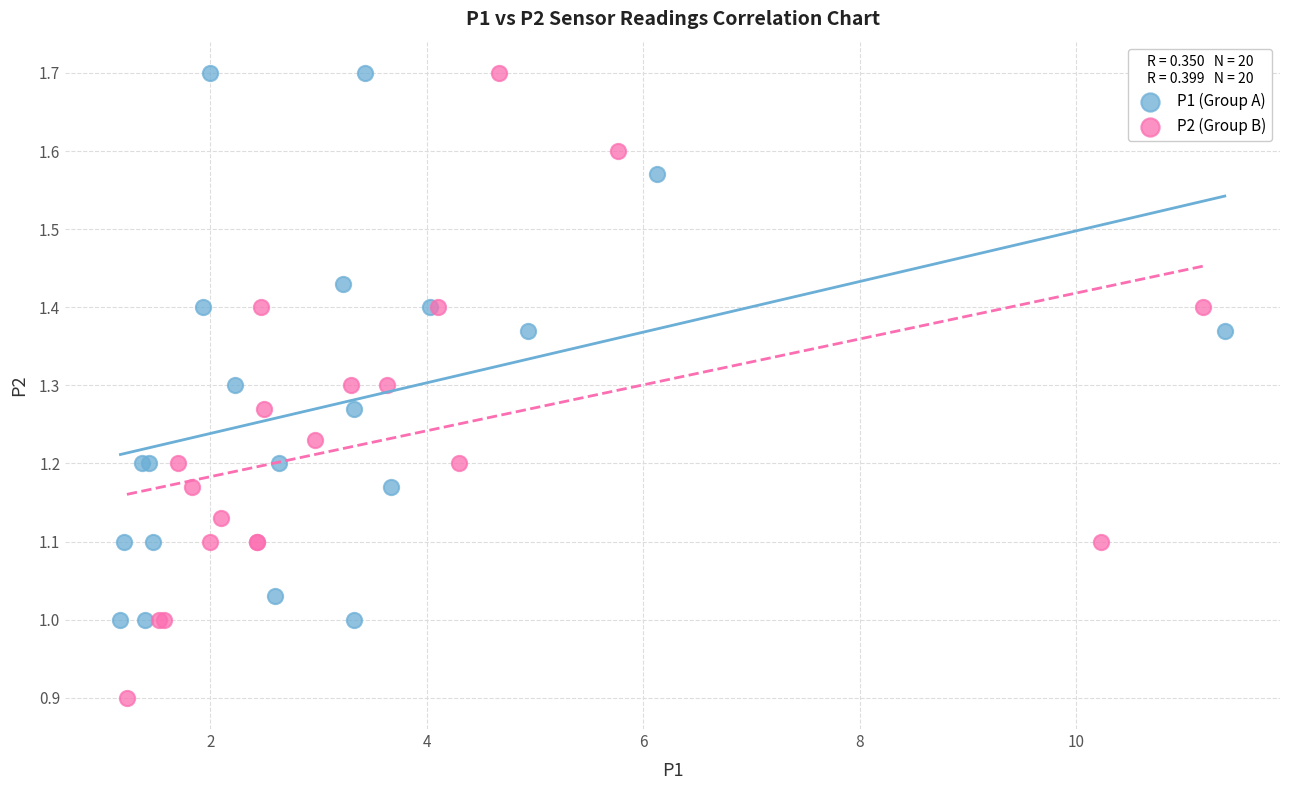

What are all the series names shown in the legend?

P1 (Group A), P2 (Group B)